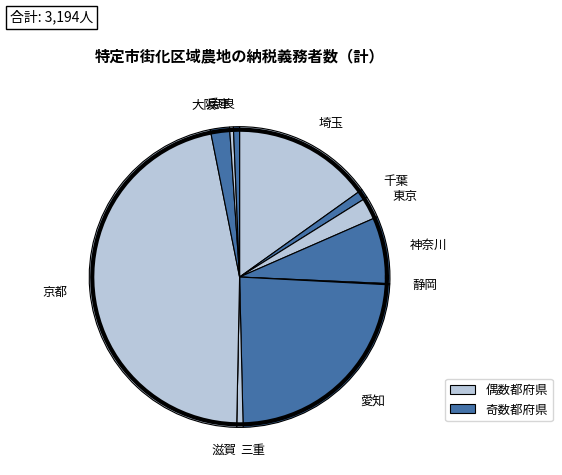

What percentage is the 千葉 slice, to the nearest percent?

1%